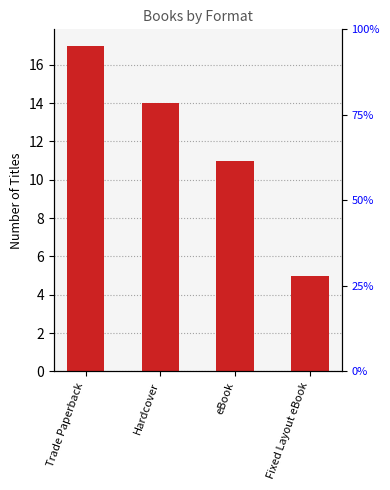

Rank the categories by value from lowest to highest.

Fixed Layout eBook, eBook, Hardcover, Trade Paperback